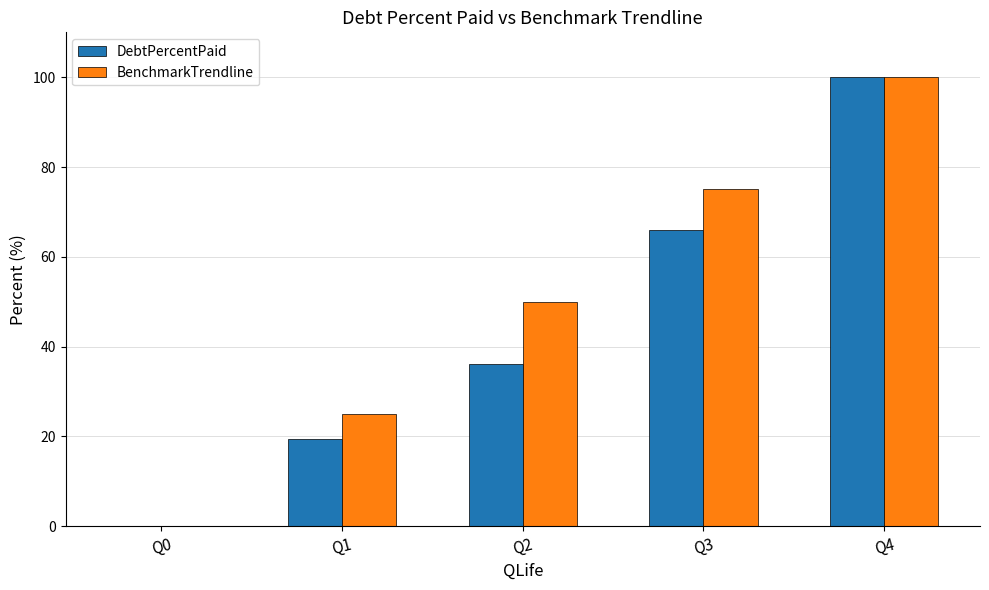

Is it true that DebtPercentPaid equals 100.0 at Q4?

True